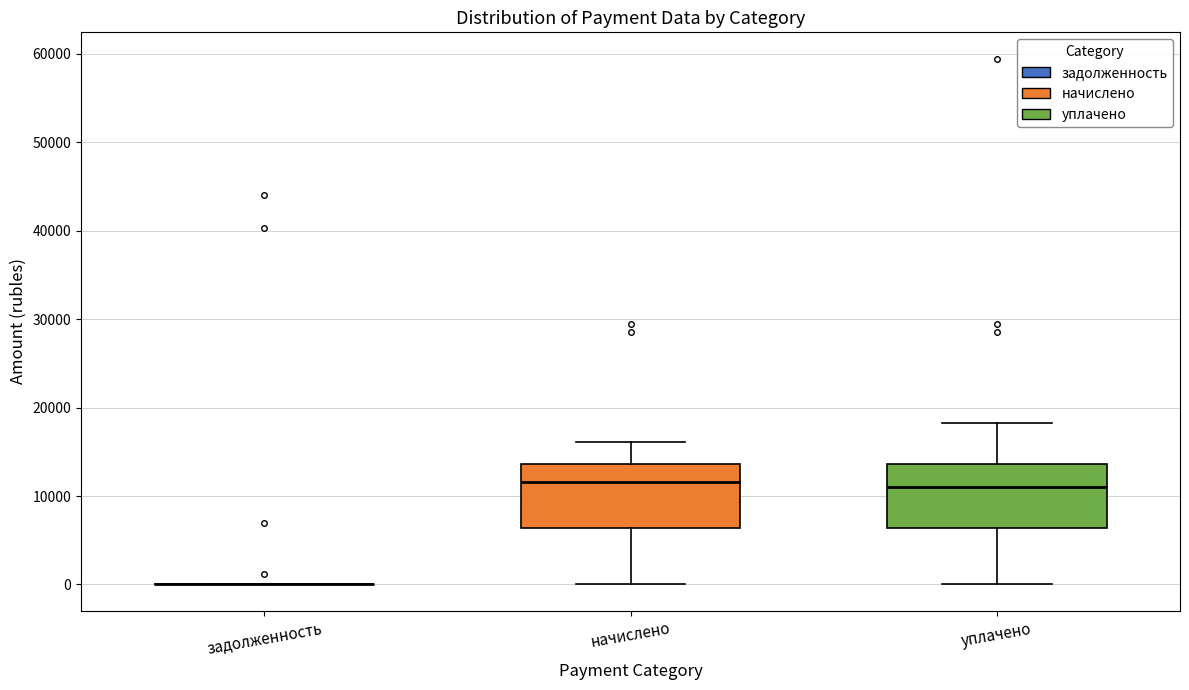

Where is the upper edge of the box for начислено on the y-axis? The values are not printed on the chart, so give them approximately, as read against the axis.

14000